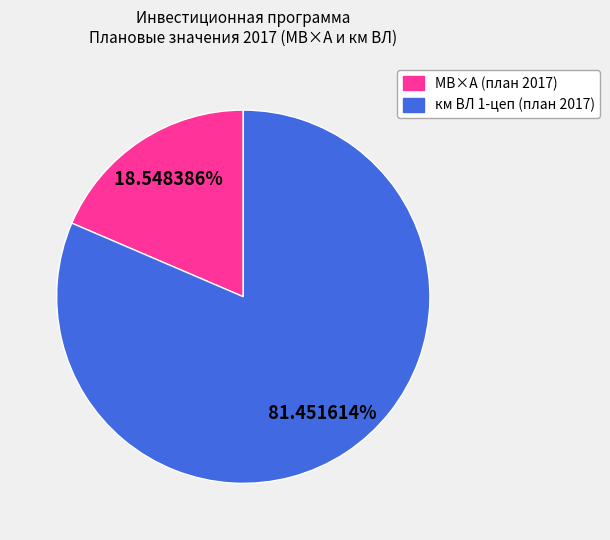

Does any single category account for the majority?

Yes